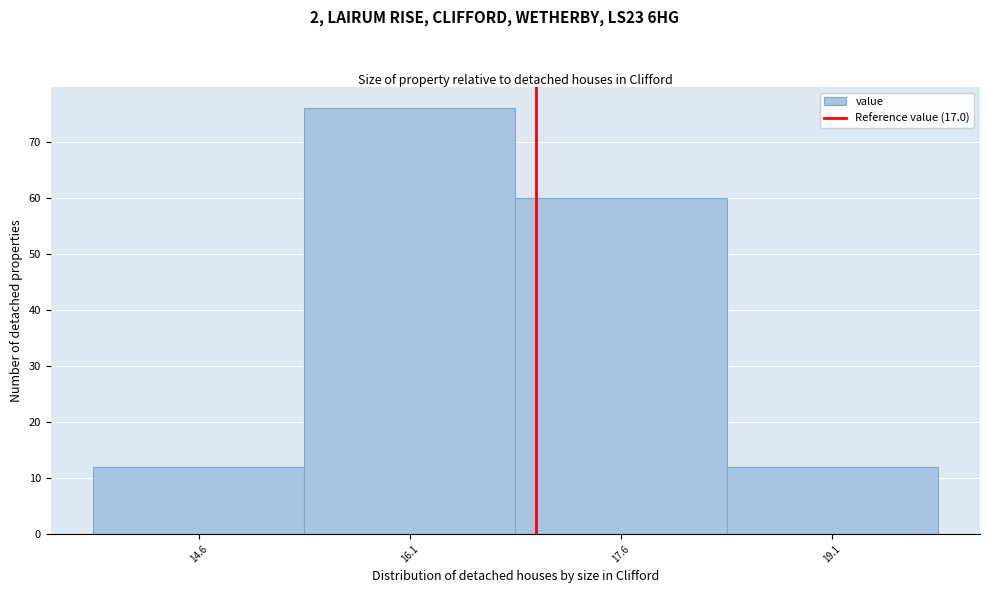

What is the height of the bar covering 13.85 to 15.35 on the x-axis? Neither the bar edges nor the heights are printed on the chart, so give them approximately, as read against the axes.

12